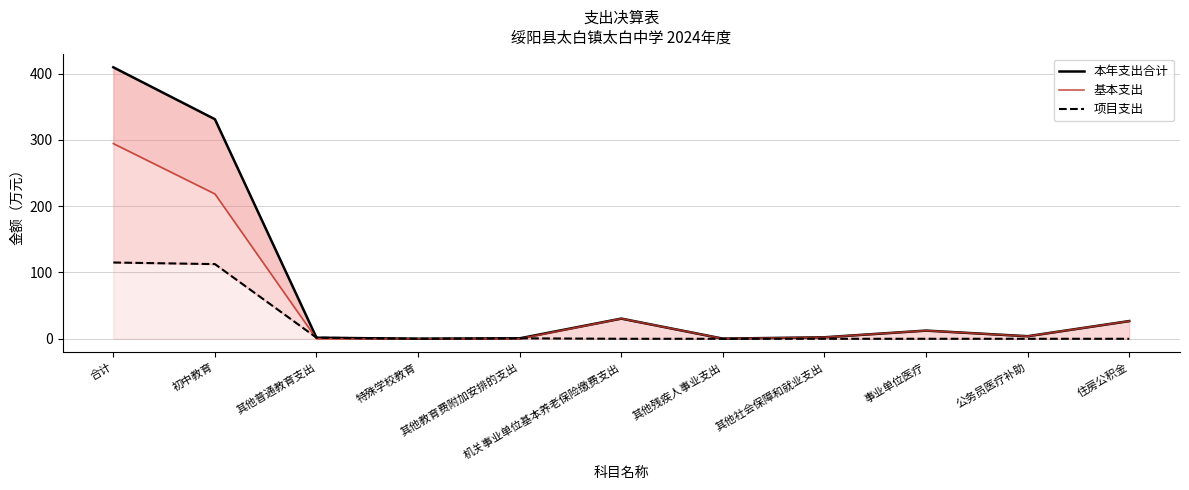

What are all the series names shown in the legend?

本年支出合计, 基本支出, 项目支出